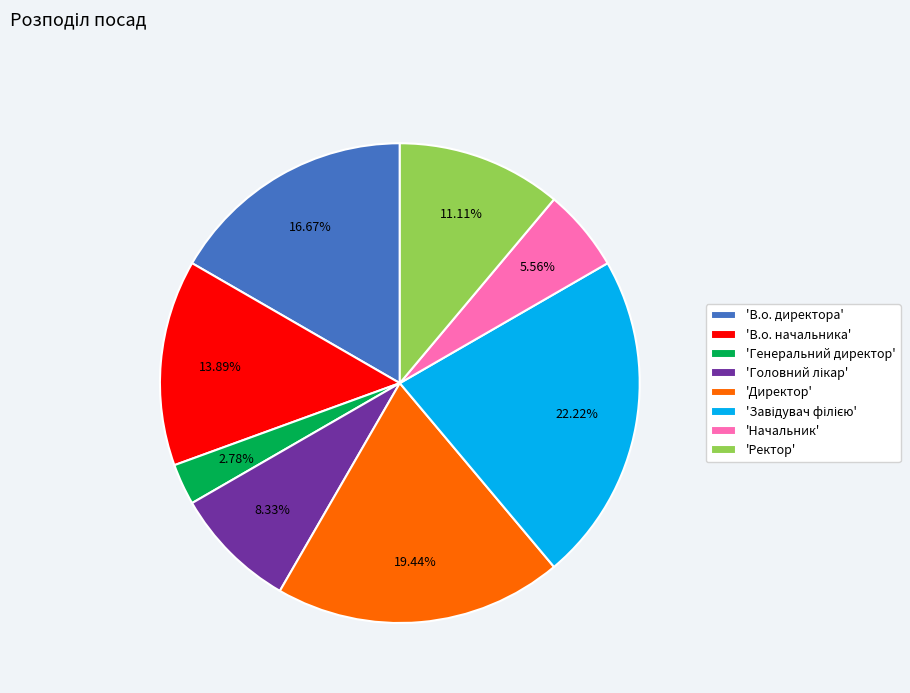

Between 'Начальник' and 'В.о. директора', which is larger?

'В.о. директора'